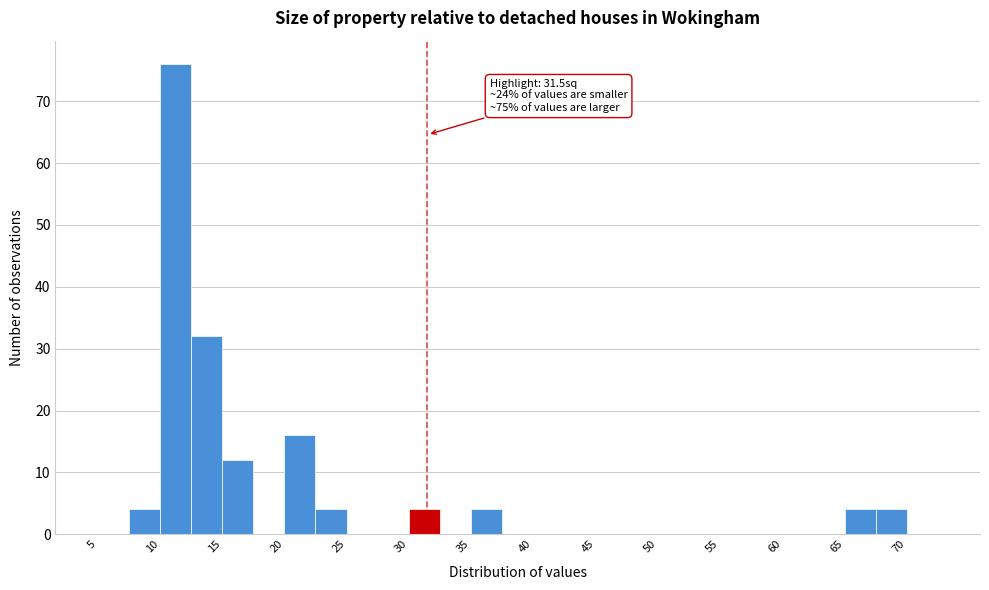

Over which range of the x-axis is the bar tallest?

10.0 to 12.5